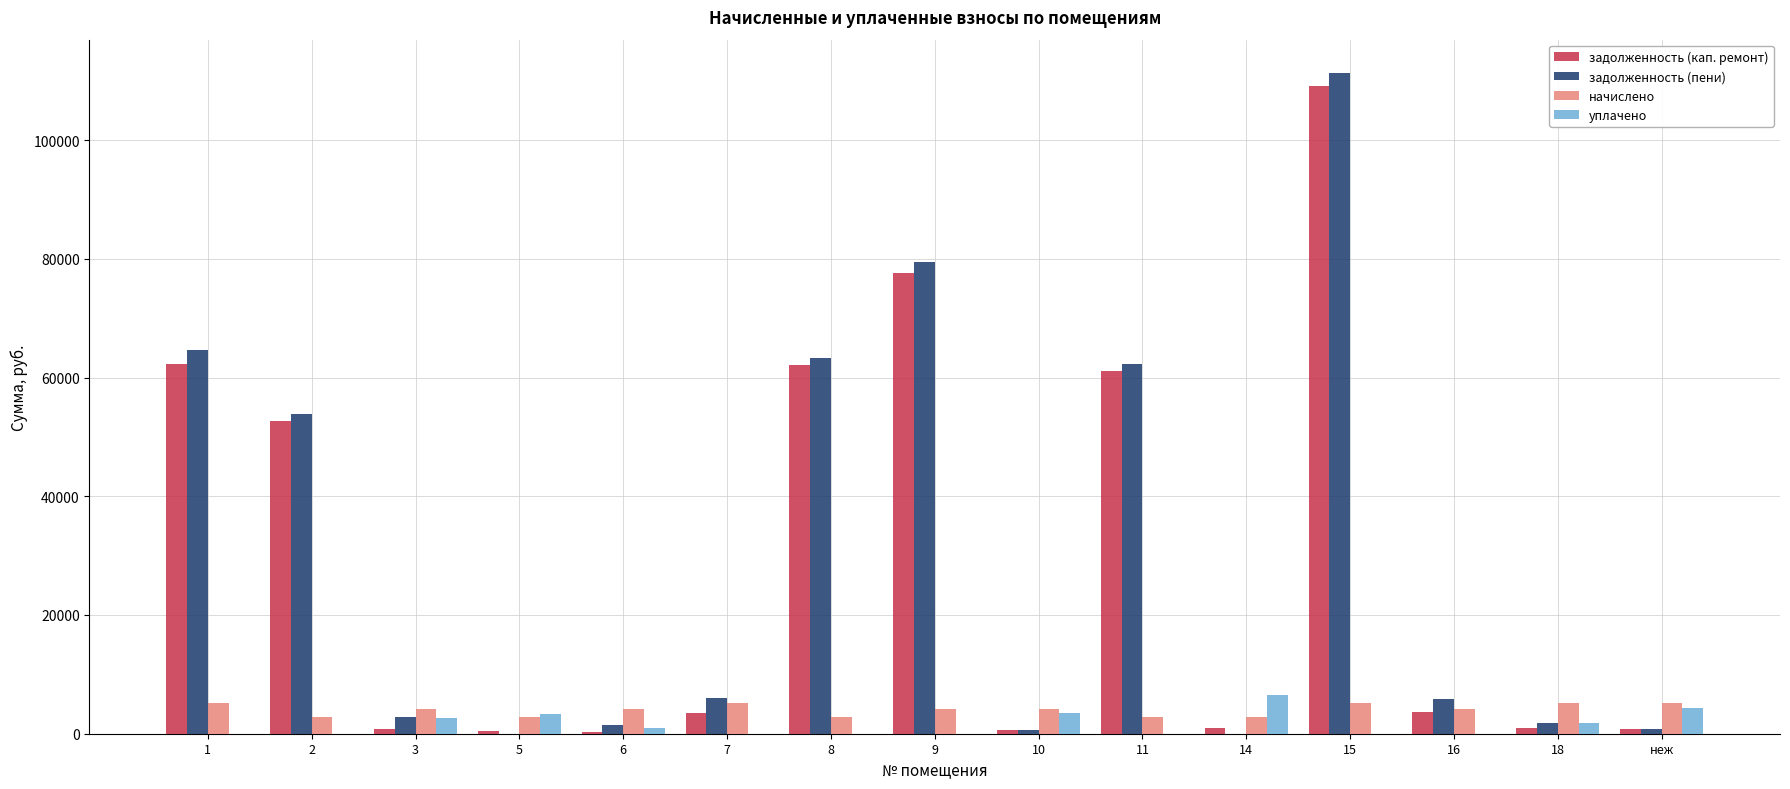

What is the sum of all уплачено values?

23145.1